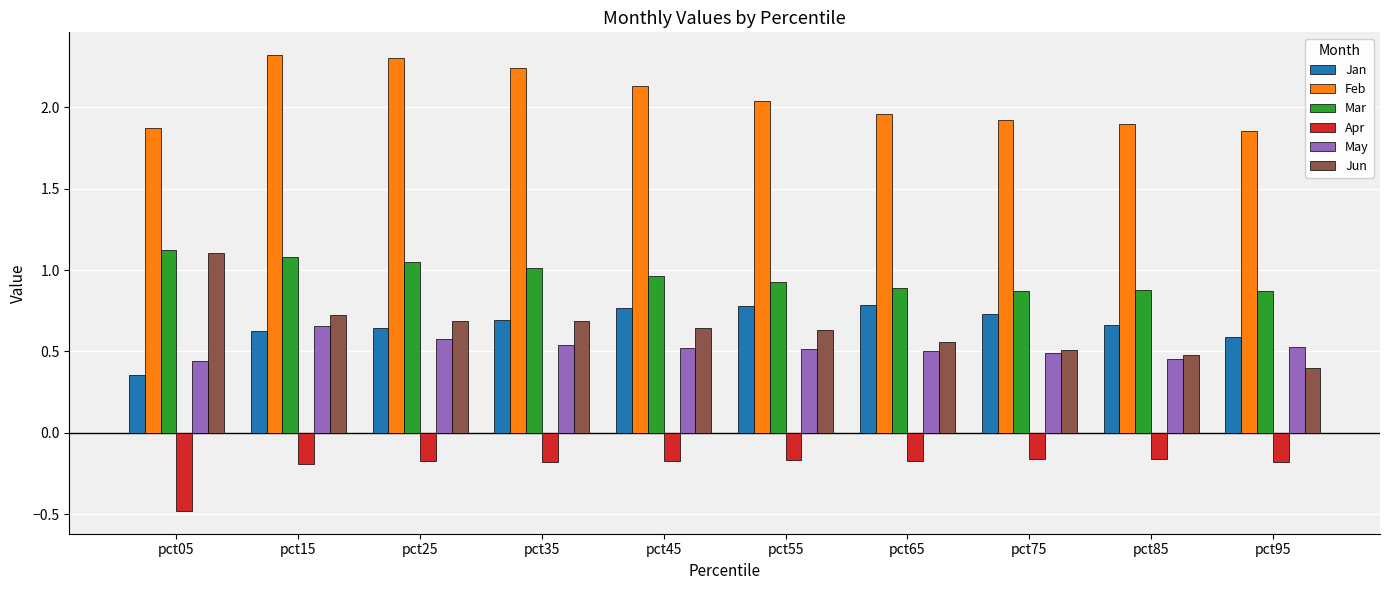

The value of Mar at pct95 is 0.9. True or false?

True